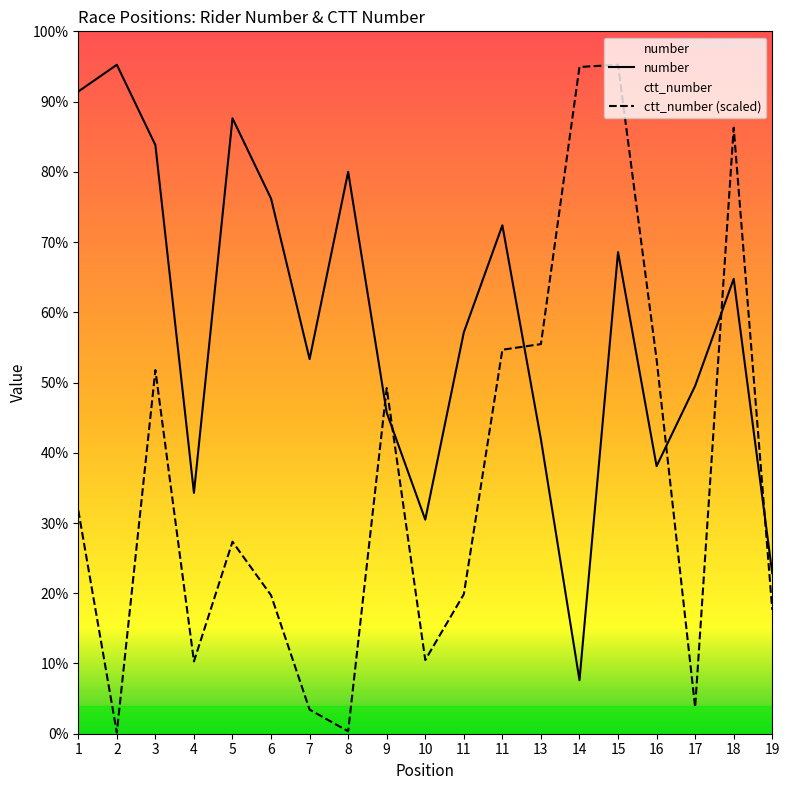

Is this an area chart (filled region under the line)?

No